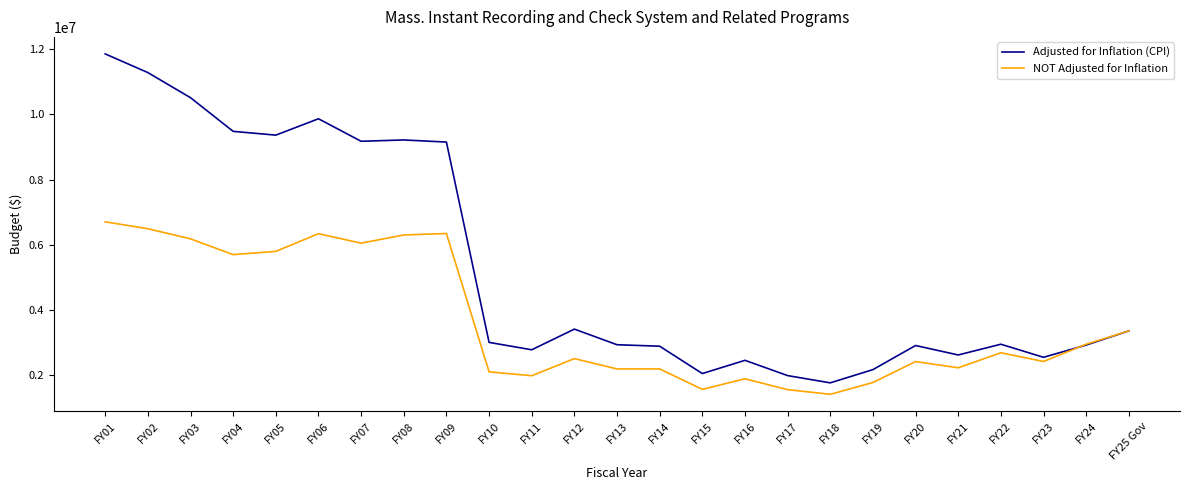

What is the lowest value of the NOT Adjusted for Inflation series?

1422234